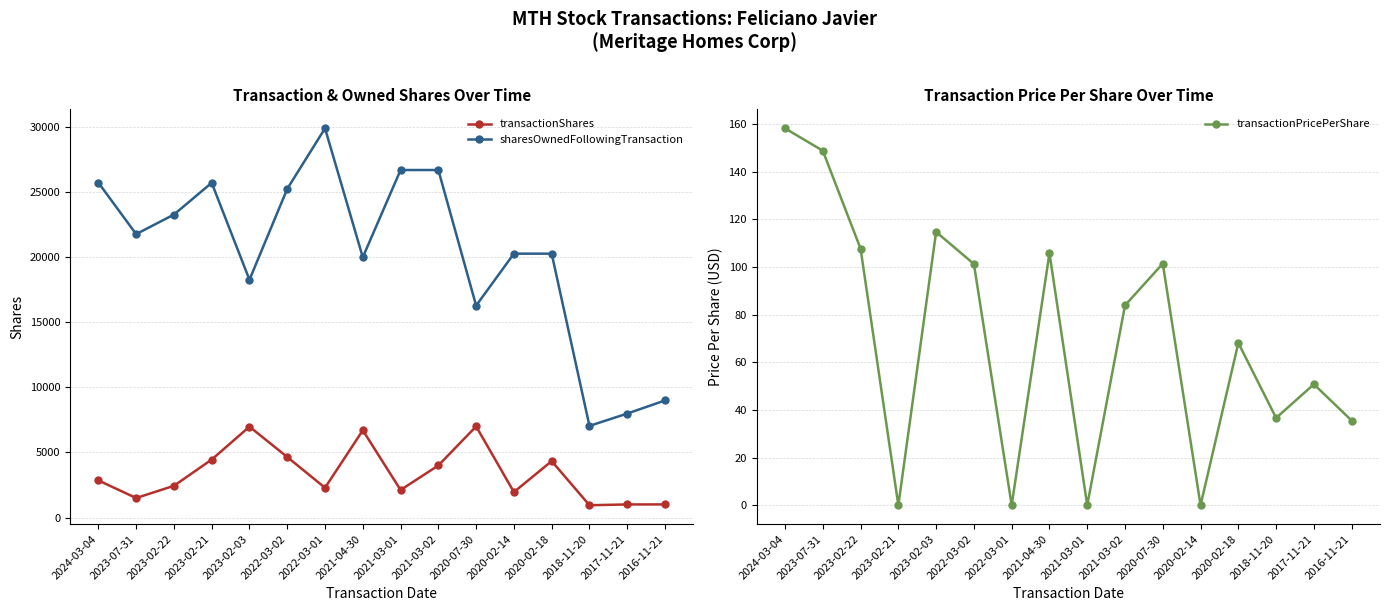

Where is the first local maximum for sharesOwnedFollowingTransaction?

2023-02-21